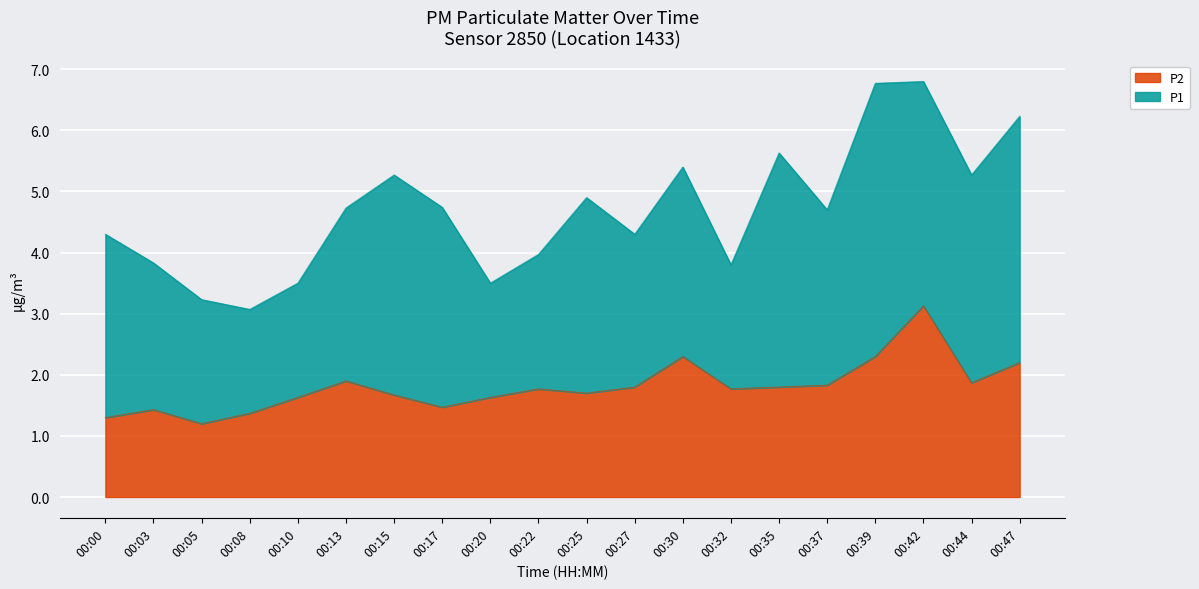

Reading left to right, extract all data points from this chart.

00:00=1.3	00:03=1.4	00:05=1.2	00:08=1.4	00:10=1.6	00:13=1.9	00:15=1.7	00:17=1.5	00:20=1.6	00:22=1.8	00:25=1.7	00:27=1.8	00:30=2.3	00:32=1.8	00:35=1.8	00:37=1.8	00:39=2.3	00:42=3.1	00:44=1.9	00:47=2.2